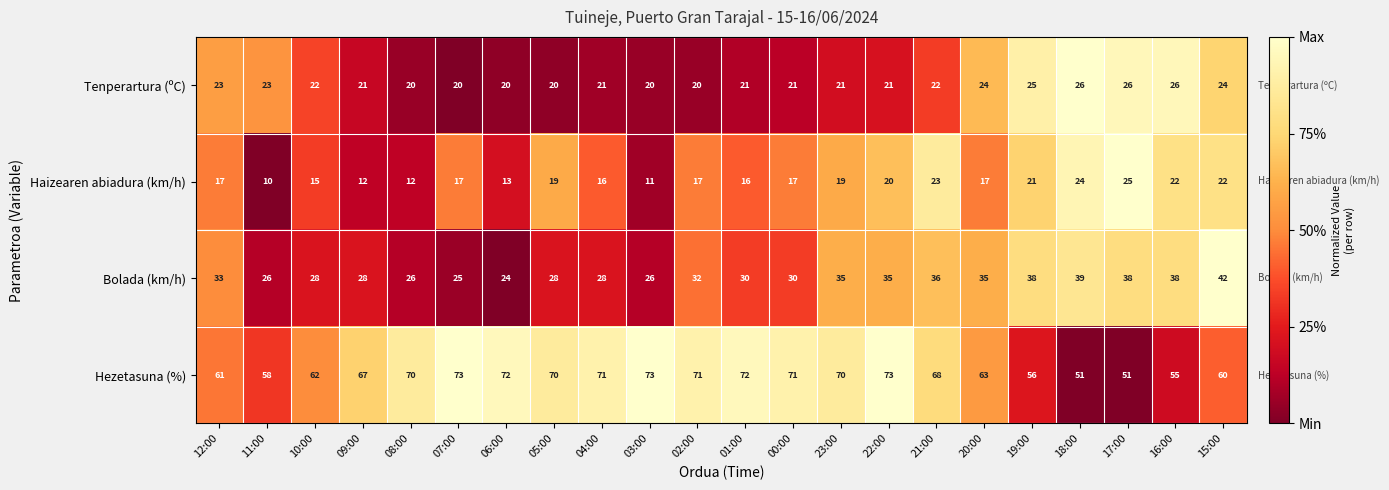

Is it true that Bolada (km/h) equals 28 at 05:00?

True